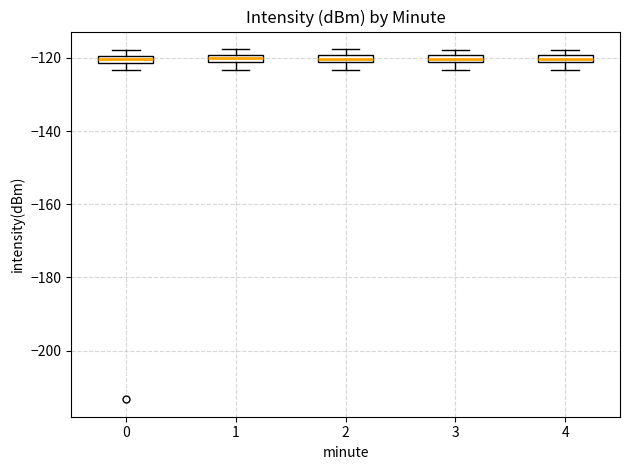

Where is the upper edge of the box at x = 2 on the y-axis? The values are not printed on the chart, so give them approximately, as read against the axis.

-120